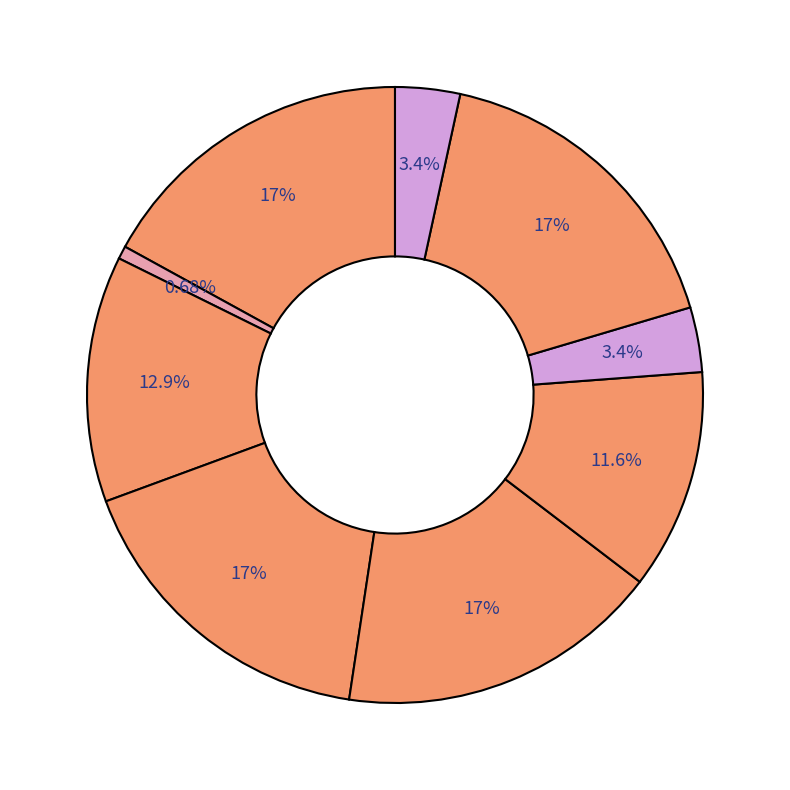

How many slices are in this pie chart?

9